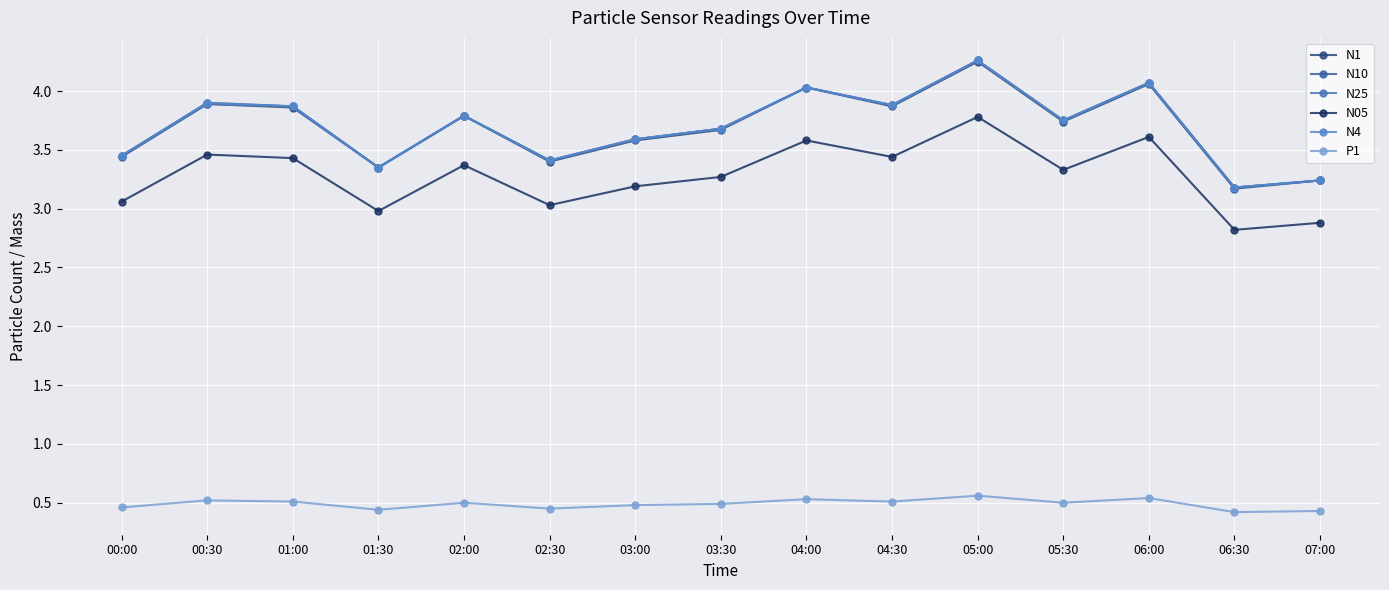

What is the total value across all series at 05:30?

18.8